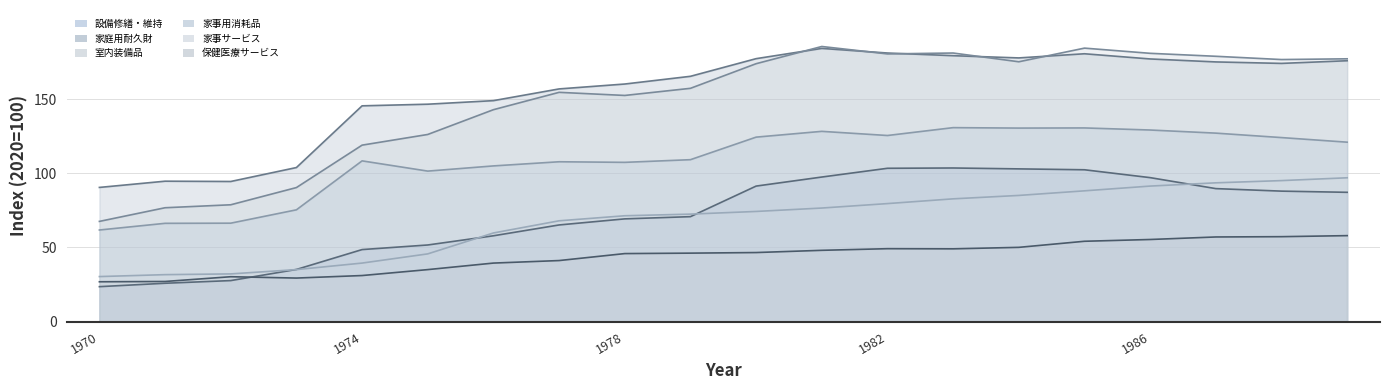

How many data points in 設備修繕・維持 are above 87?

10